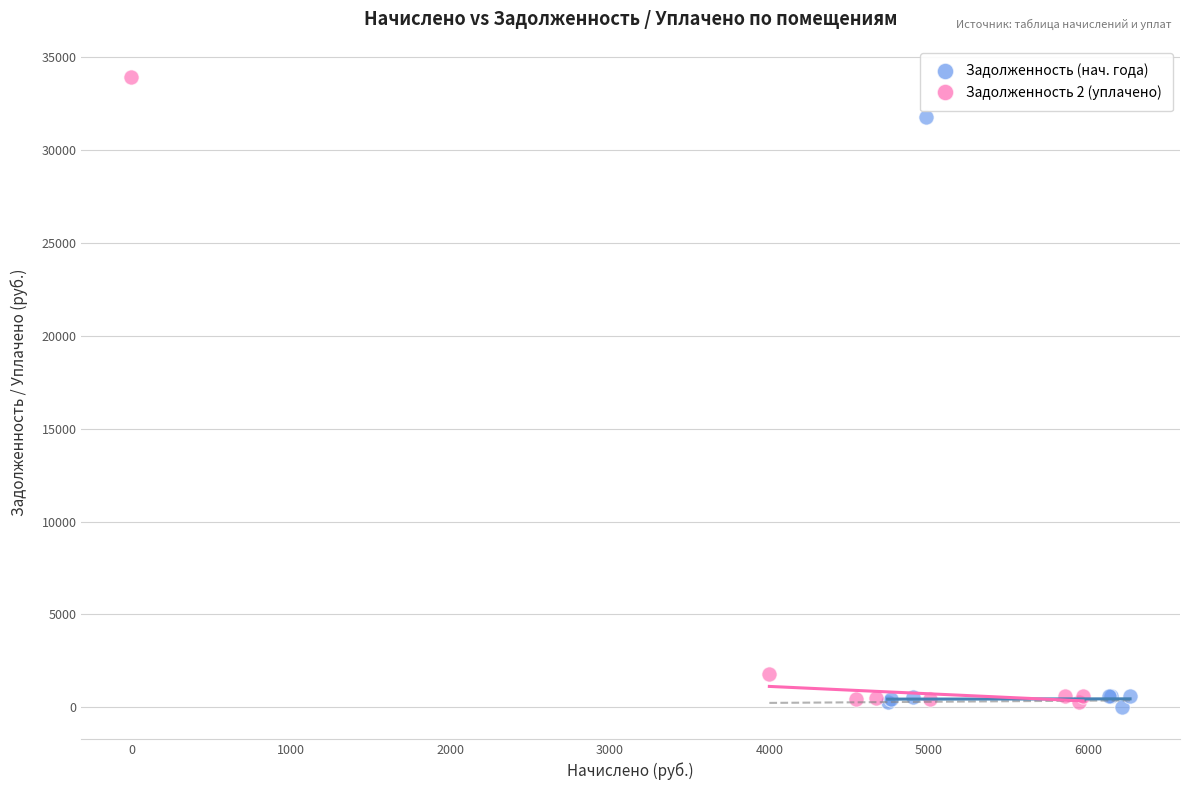

Which series has the largest Y range (max minus min)?

Задолженность 2 (уплачено)